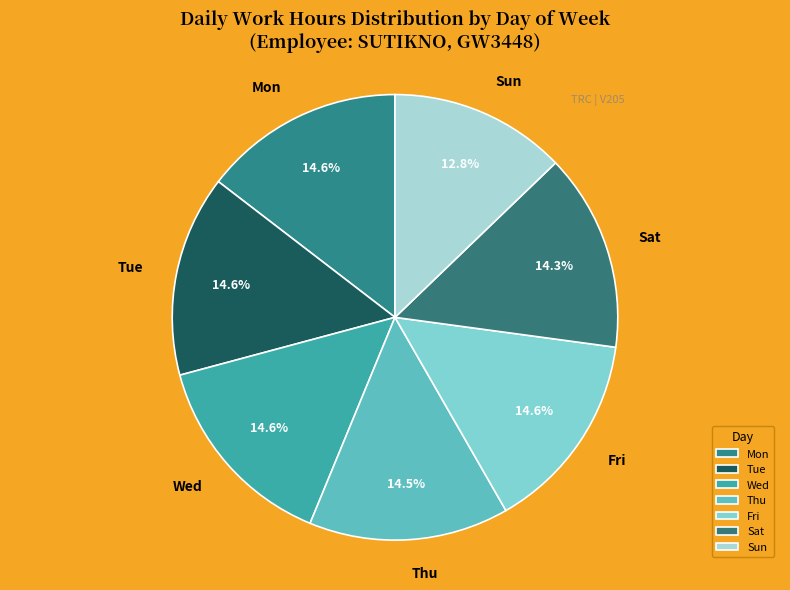

True or false: Sun accounts for 13% of the total.

True